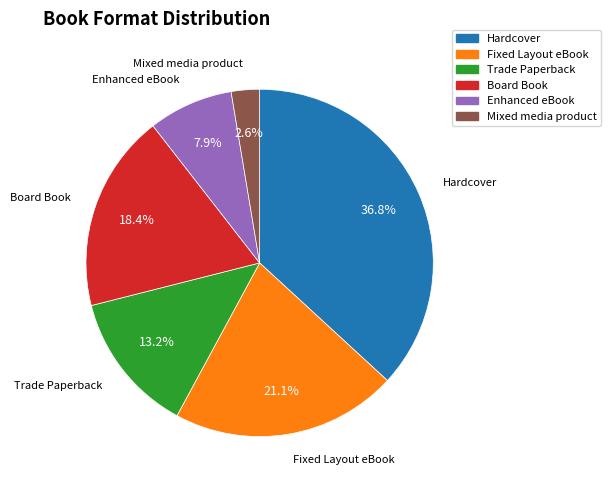

To the nearest percent, what portion does Mixed media product represent?

3%